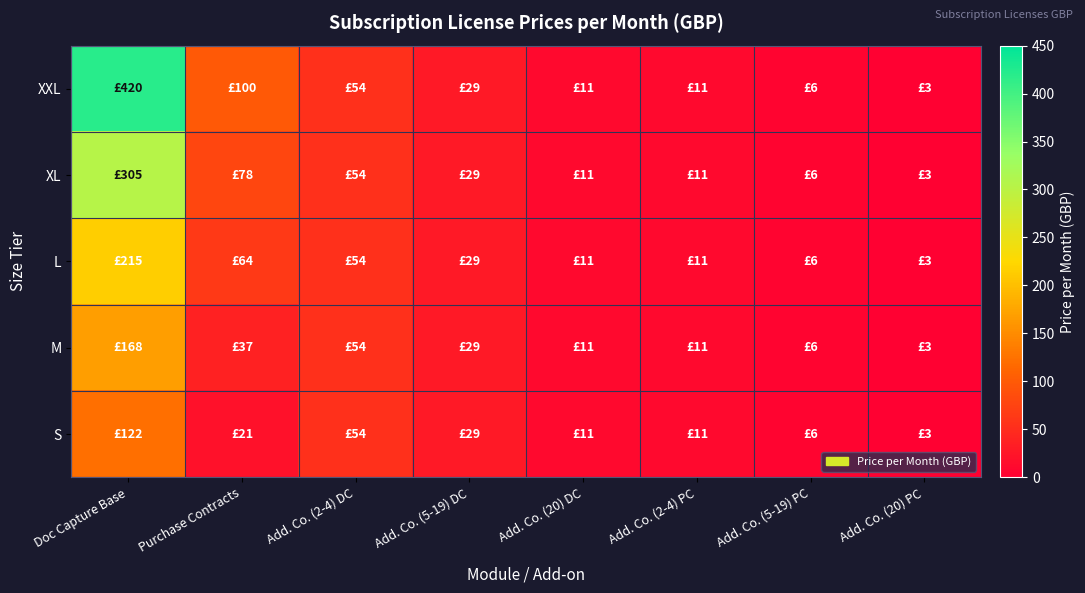

Rank the series by their maximum value, from highest to lowest.

XXL, XL, L, M, S